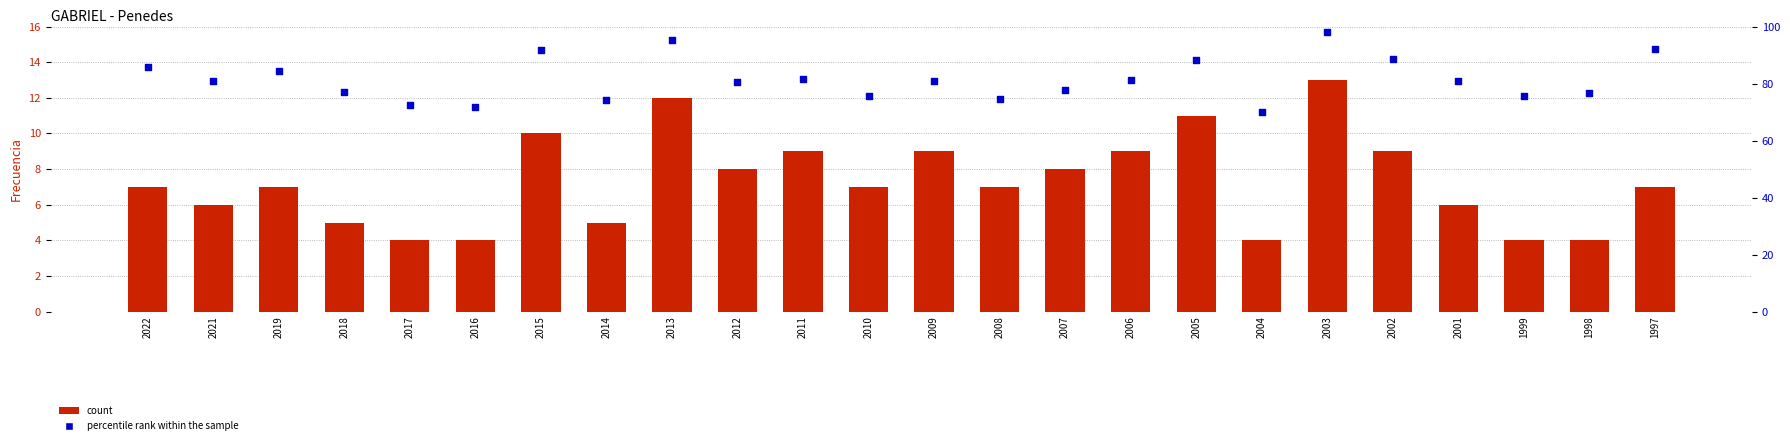

Which series has the largest Y range (max minus min)?

percentile rank within the sample